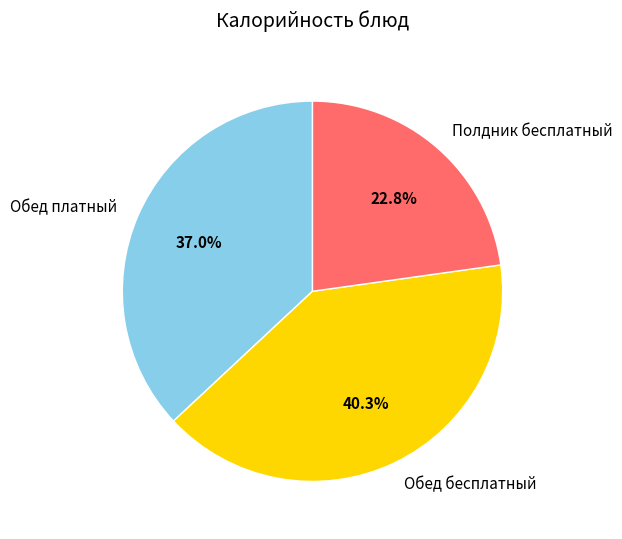

Which has a higher value, Полдник бесплатный or Обед платный?

Обед платный